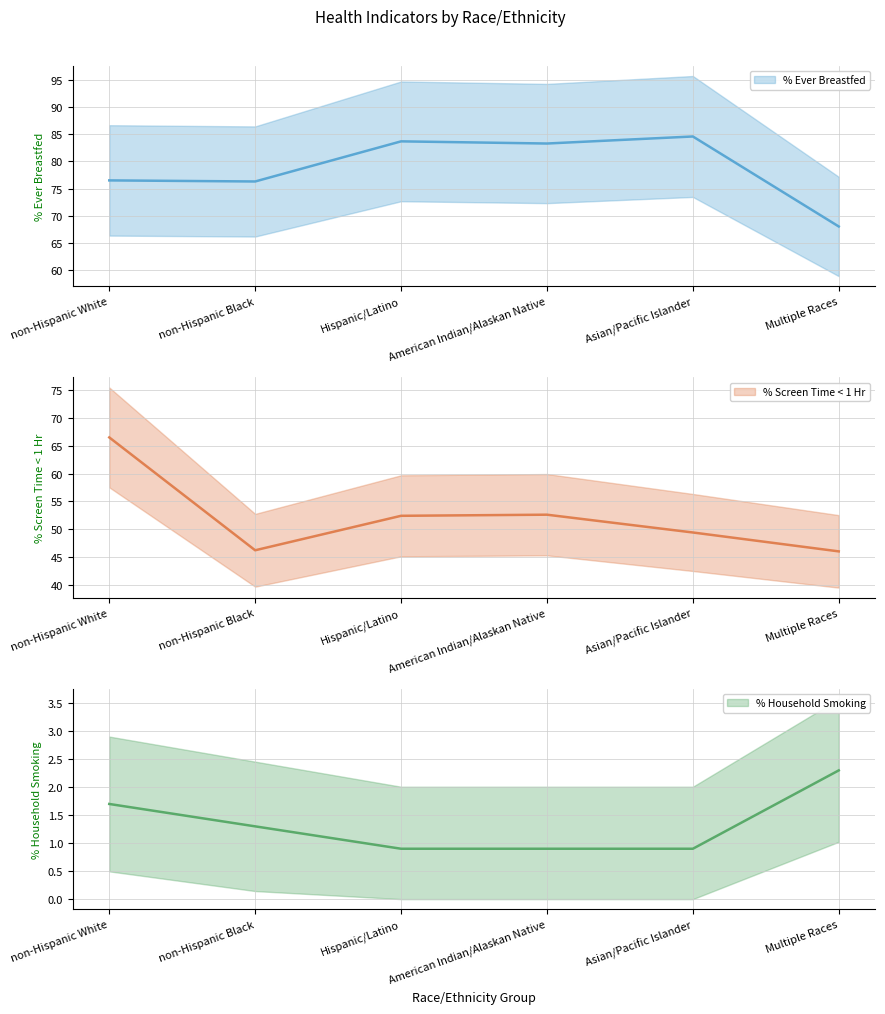

Is it true that PCT_BF_EVER equals 147.8 at Hispanic/Latino?

False